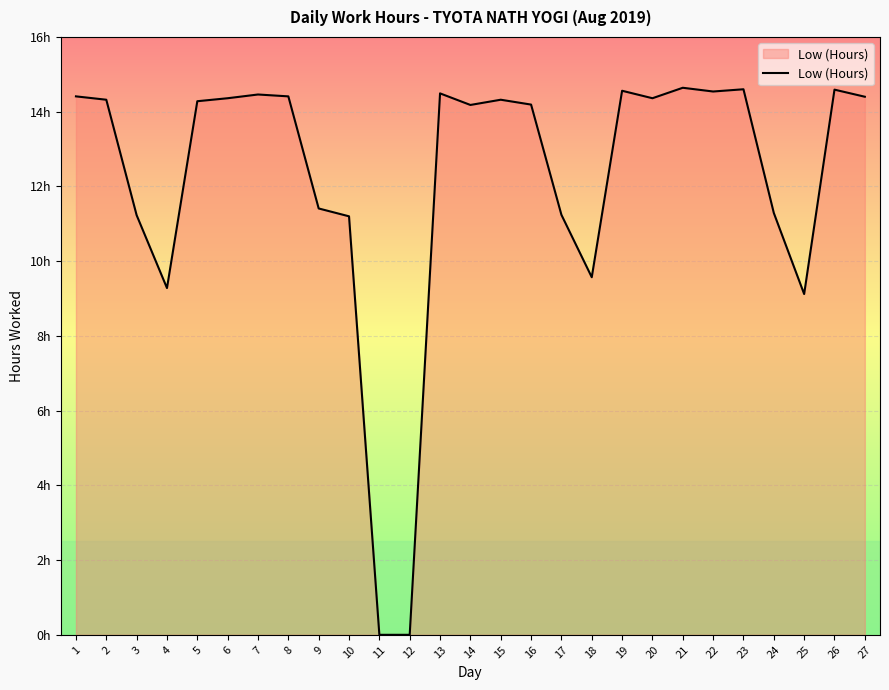

Does the chart have visible grid lines?

Yes